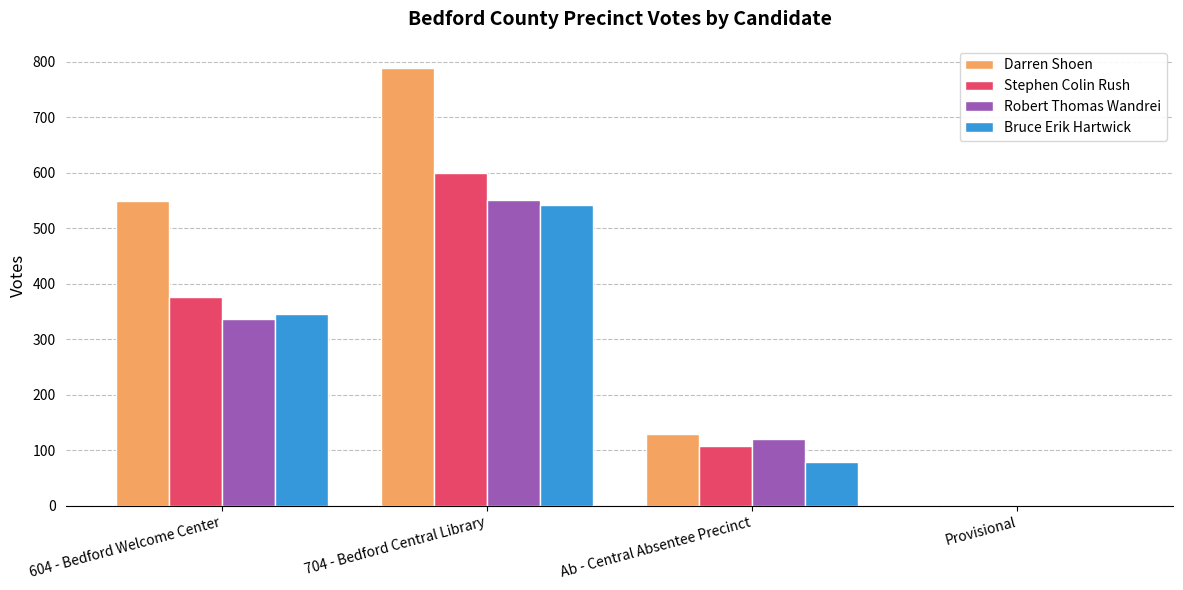

The value of Stephen Colin Rush at Ab - Central Absentee Precinct is 60. True or false?

False